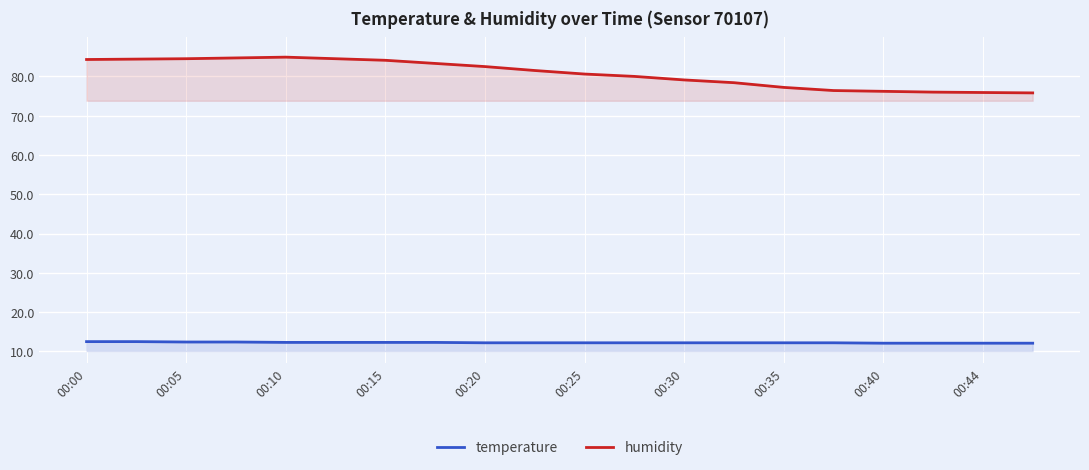

What is the difference between the highest and lowest values at 19?

63.7